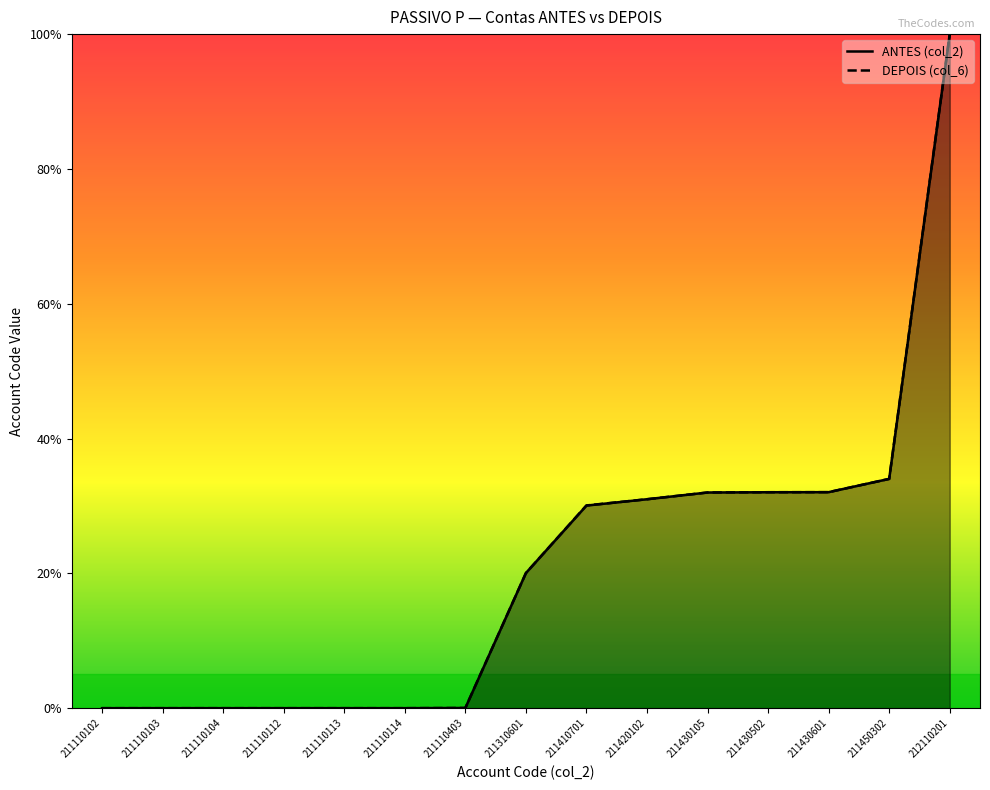

Reading right to left, list all the values displayed in this chart.

ANTES (col_2): 100.0	34.0	32.0	32.0	32.0	31.0	30.1	20.0	0.0	0.0	0.0	0.0	0.0	0.0	0.0
DEPOIS (col_6): 100.0	34.0	32.0	32.0	32.0	31.0	30.1	20.0	0.0	0.0	0.0	0.0	0.0	0.0	0.0